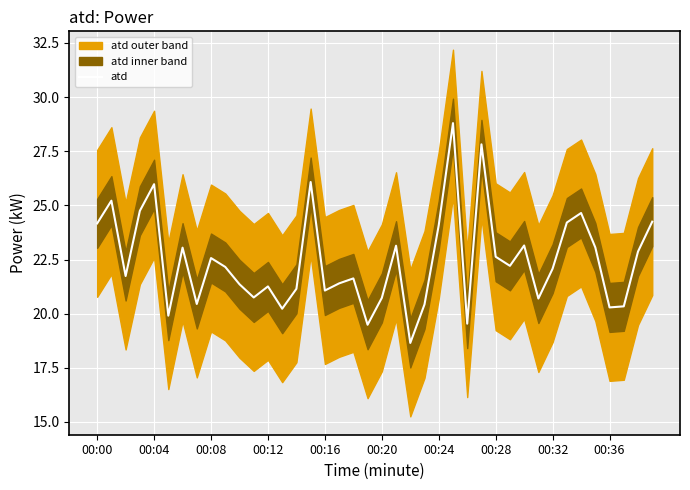

The atd series shows 33.7 at 00:12. True or false?

False